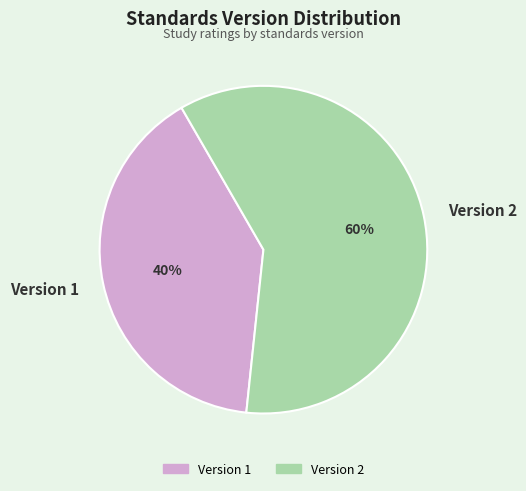

To the nearest percent, what portion does Version 1 represent?

40%